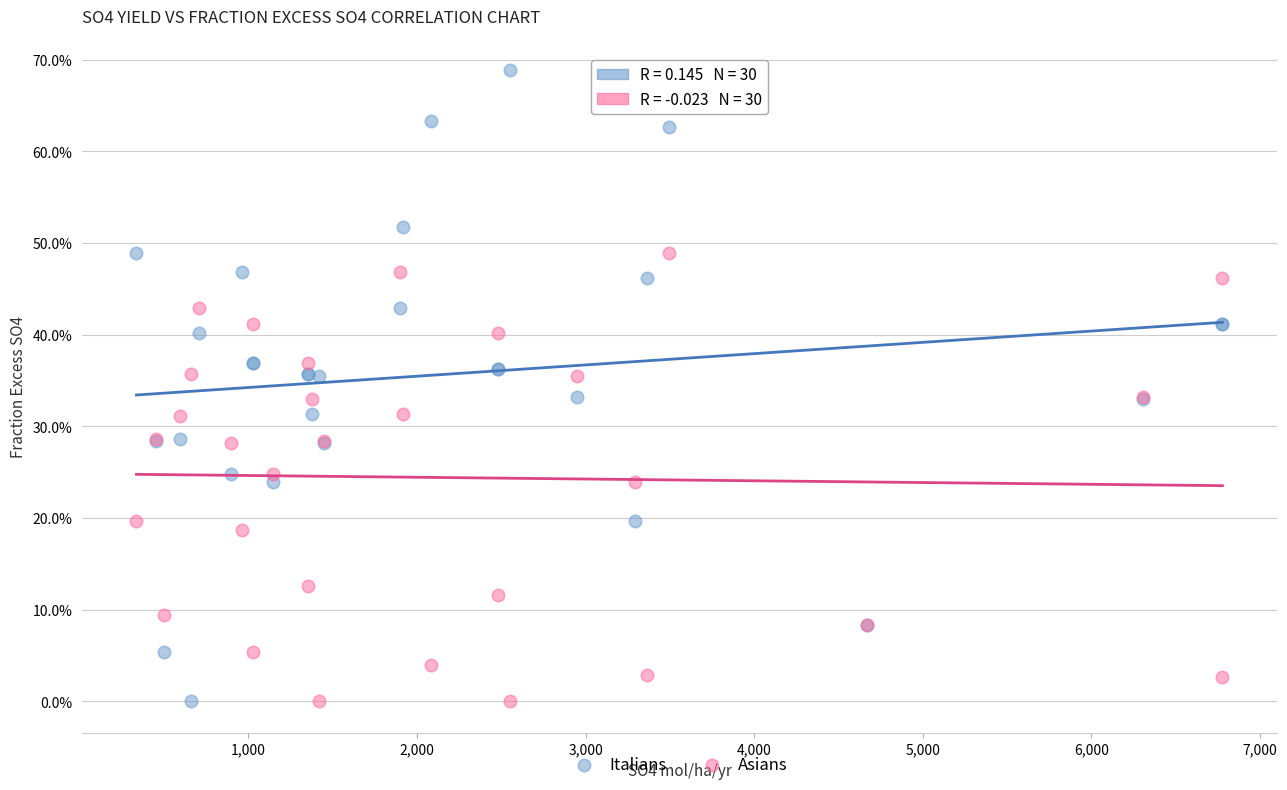

What are all the series names shown in the legend?

Italians, Asians